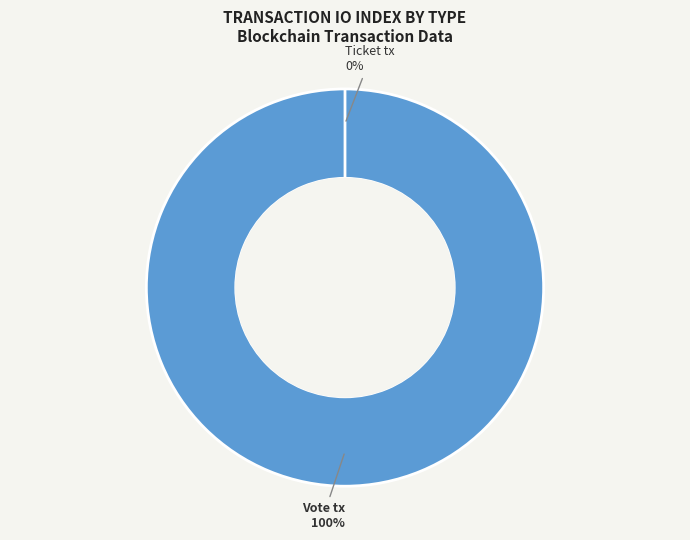

Is the sum of Ticket tx and Vote tx greater than half?

Yes